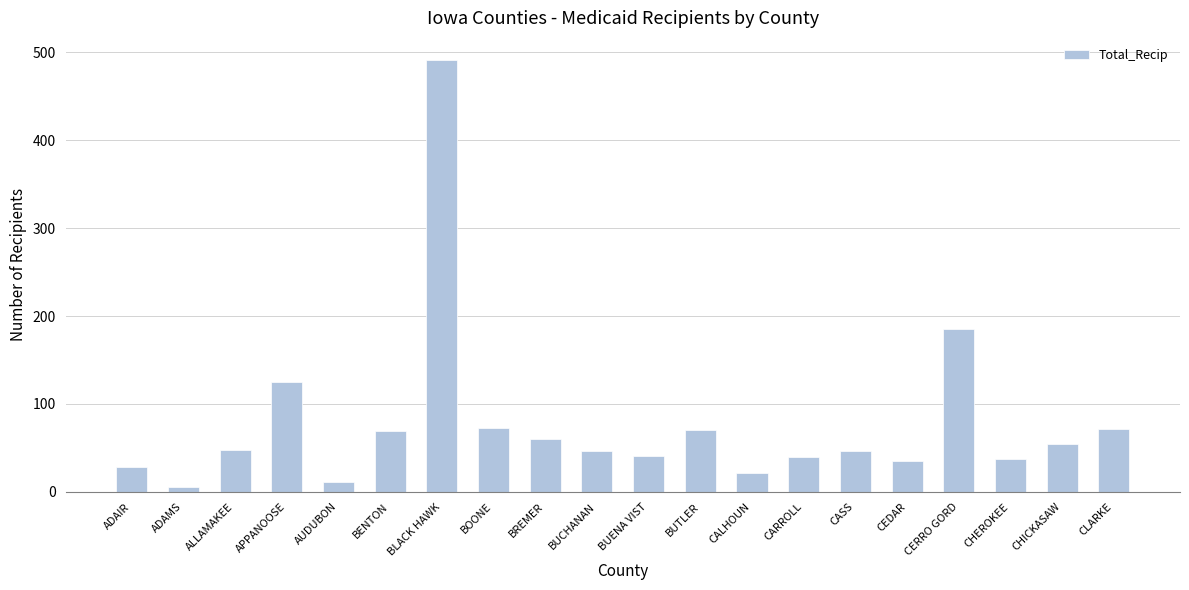

What position from the left is CASS?

15